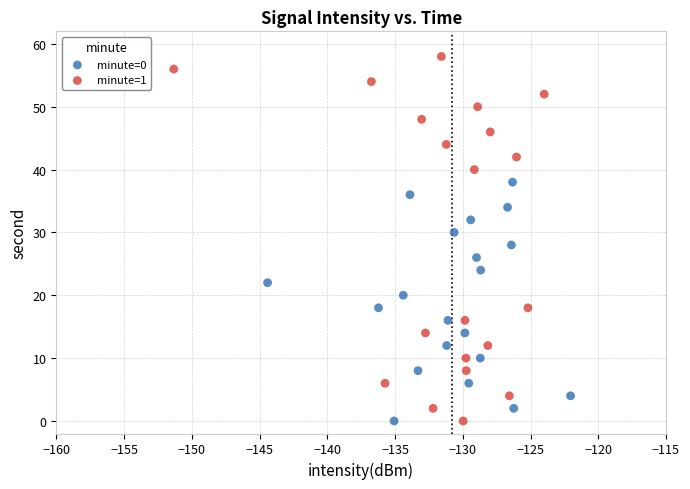

Which series has the widest spread of Y values?

minute=1